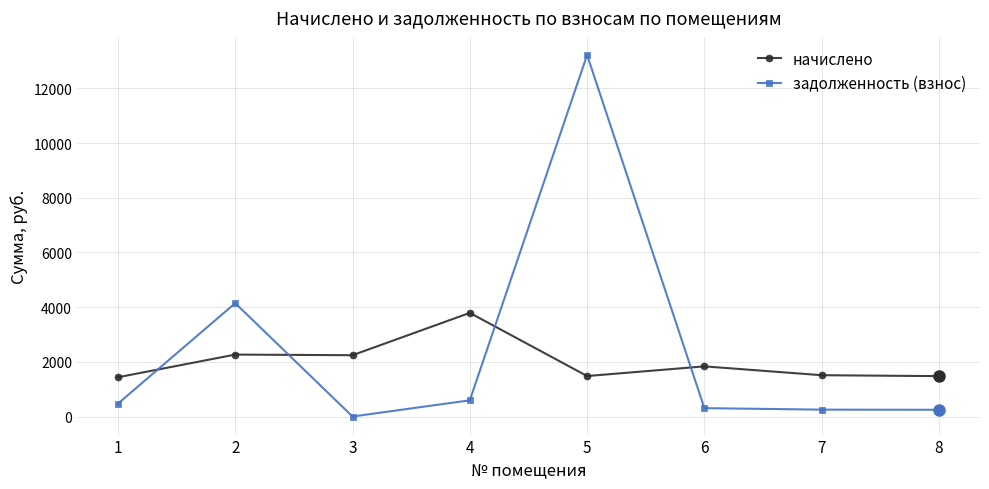

The начислено series shows 1833.7 at 6. True or false?

True